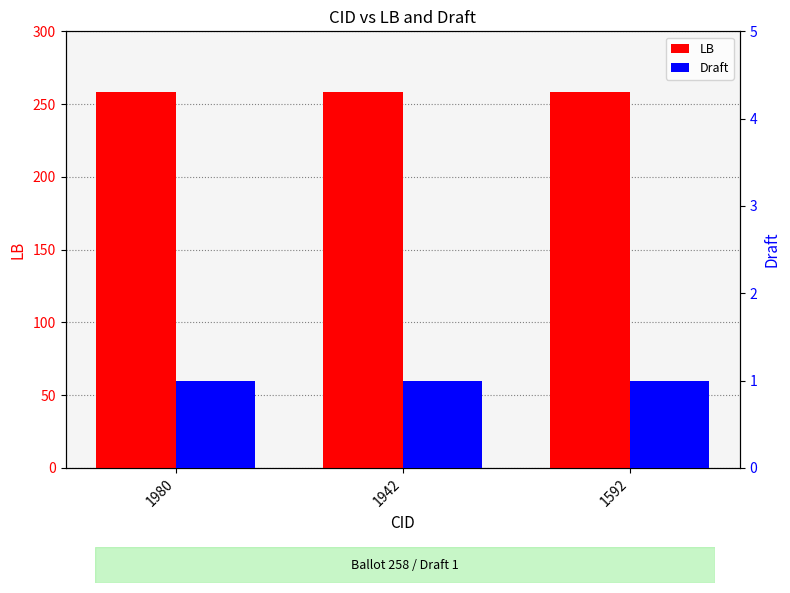

What is the value of the Draft bar at the 2nd from the left?

1